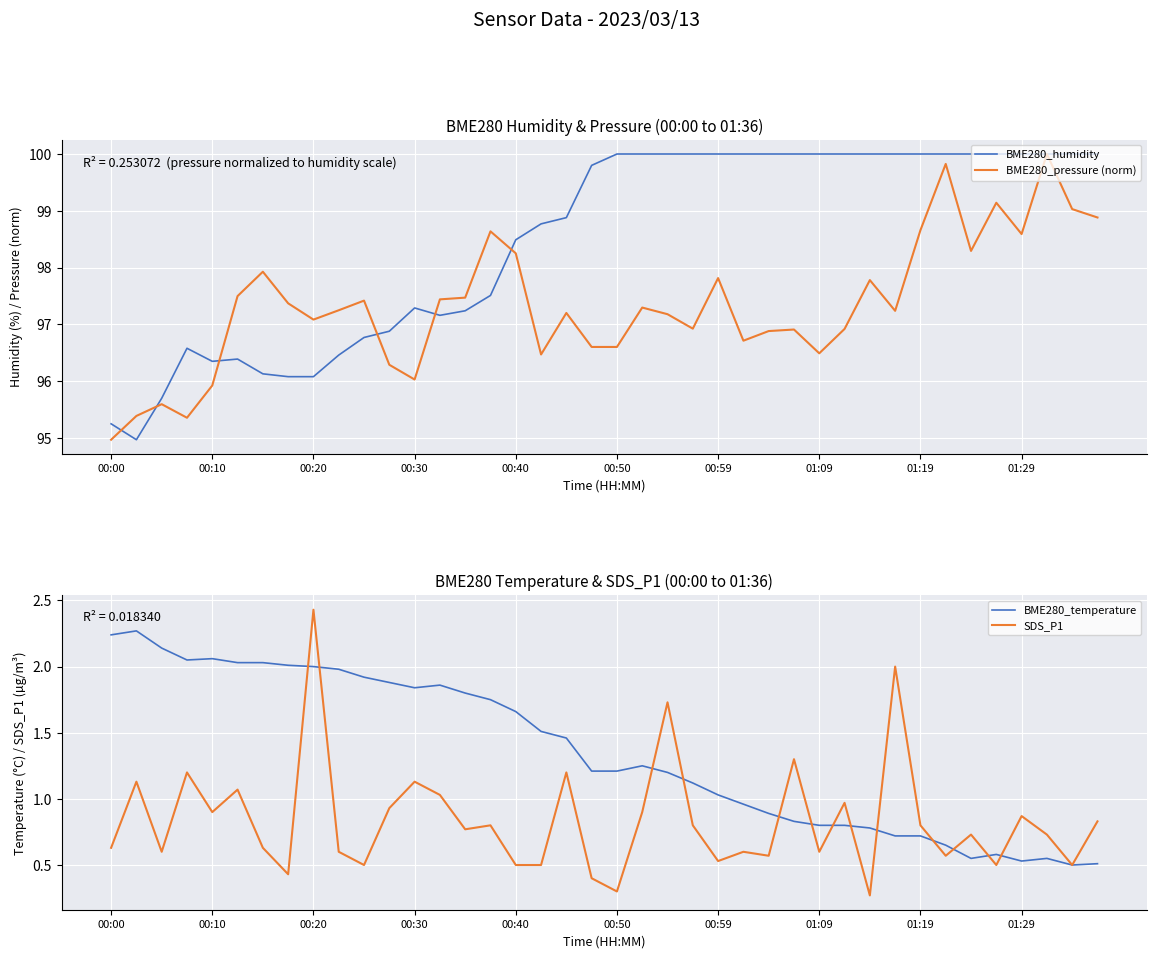

How many lines are shown in the chart?

4